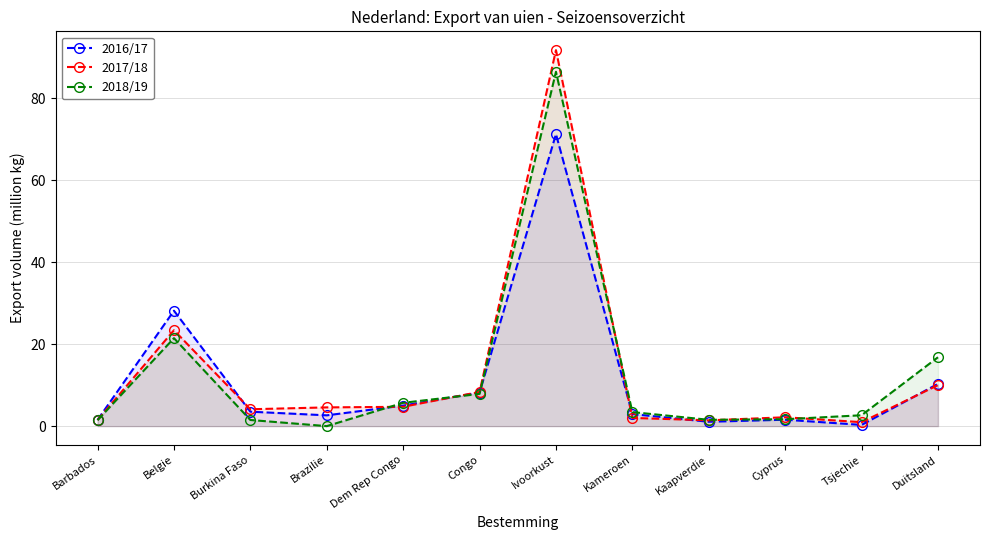

How many values in the 2018/19 series are below 3?

6